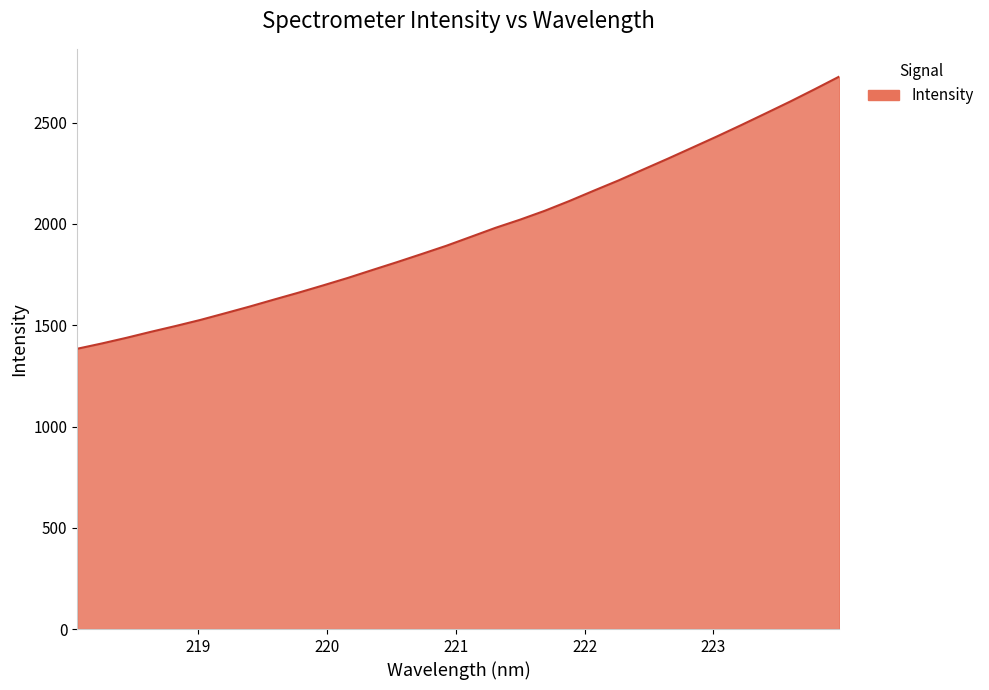

Count the number of data series in this chart.

1